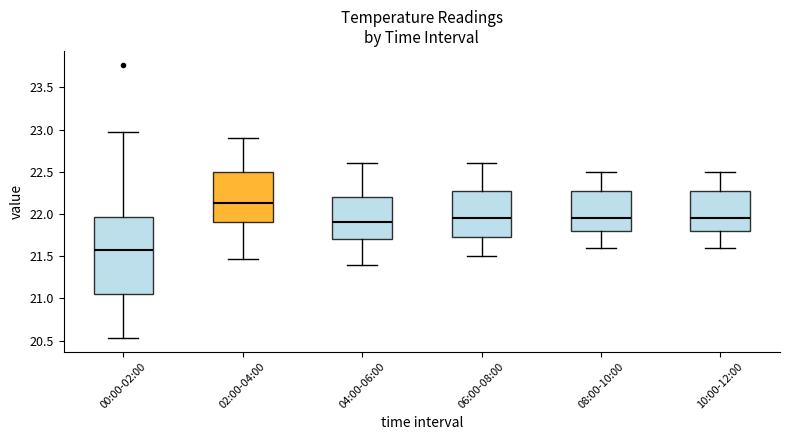

Where does the lower whisker of the box for 08:00-10:00 end on the y-axis? The values are not printed on the chart, so give them approximately, as read against the axis.

21.60